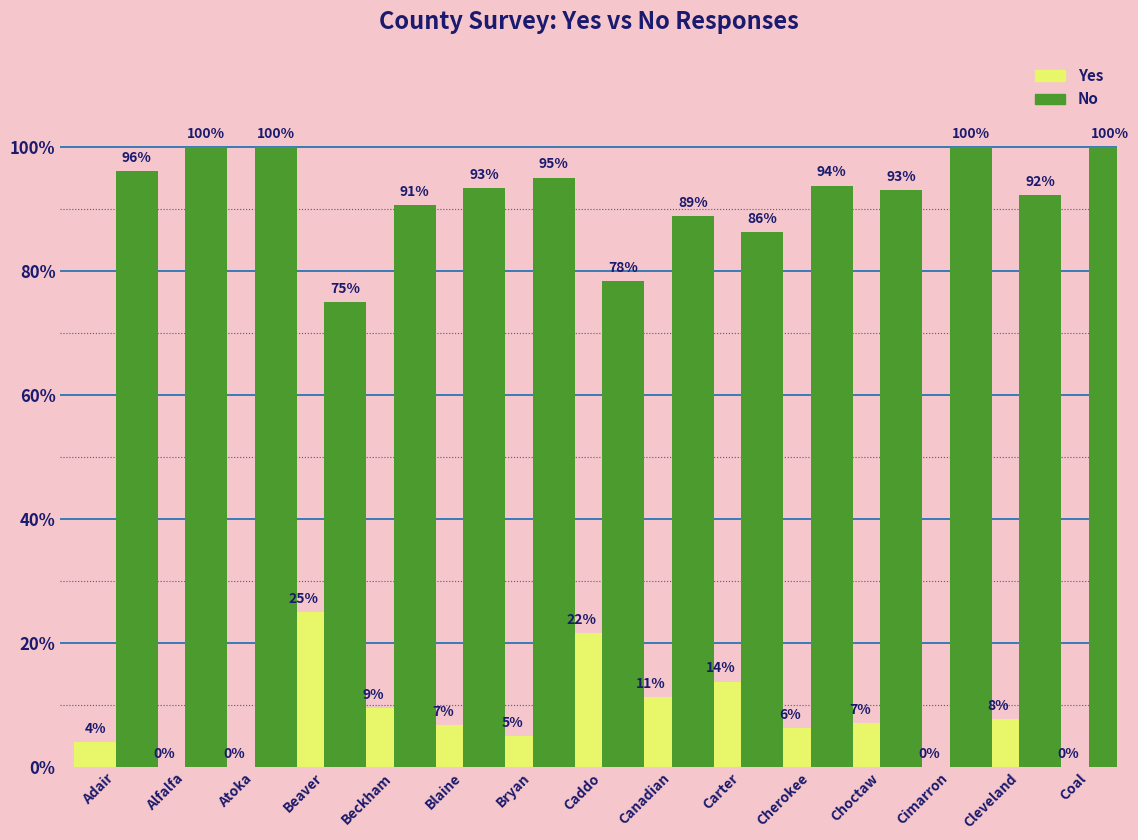

What is the total value across all series at Blaine?

100.0